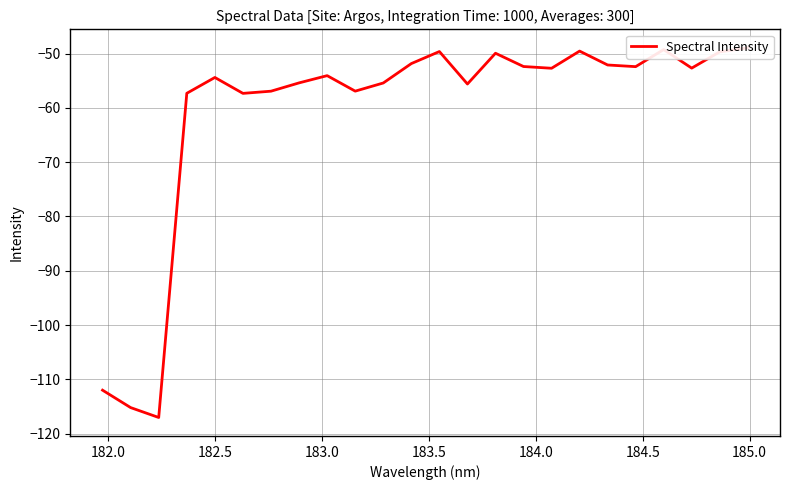

The chart shows a value of -81.6 at 12. True or false?

False